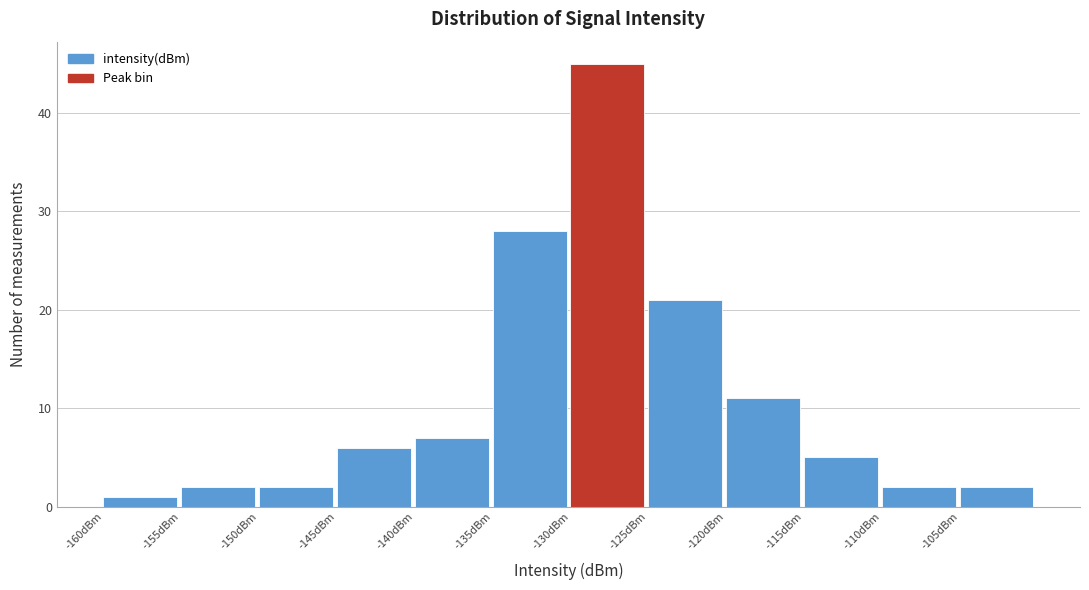

Over which range of the x-axis is the bar tallest?

-130 to -125